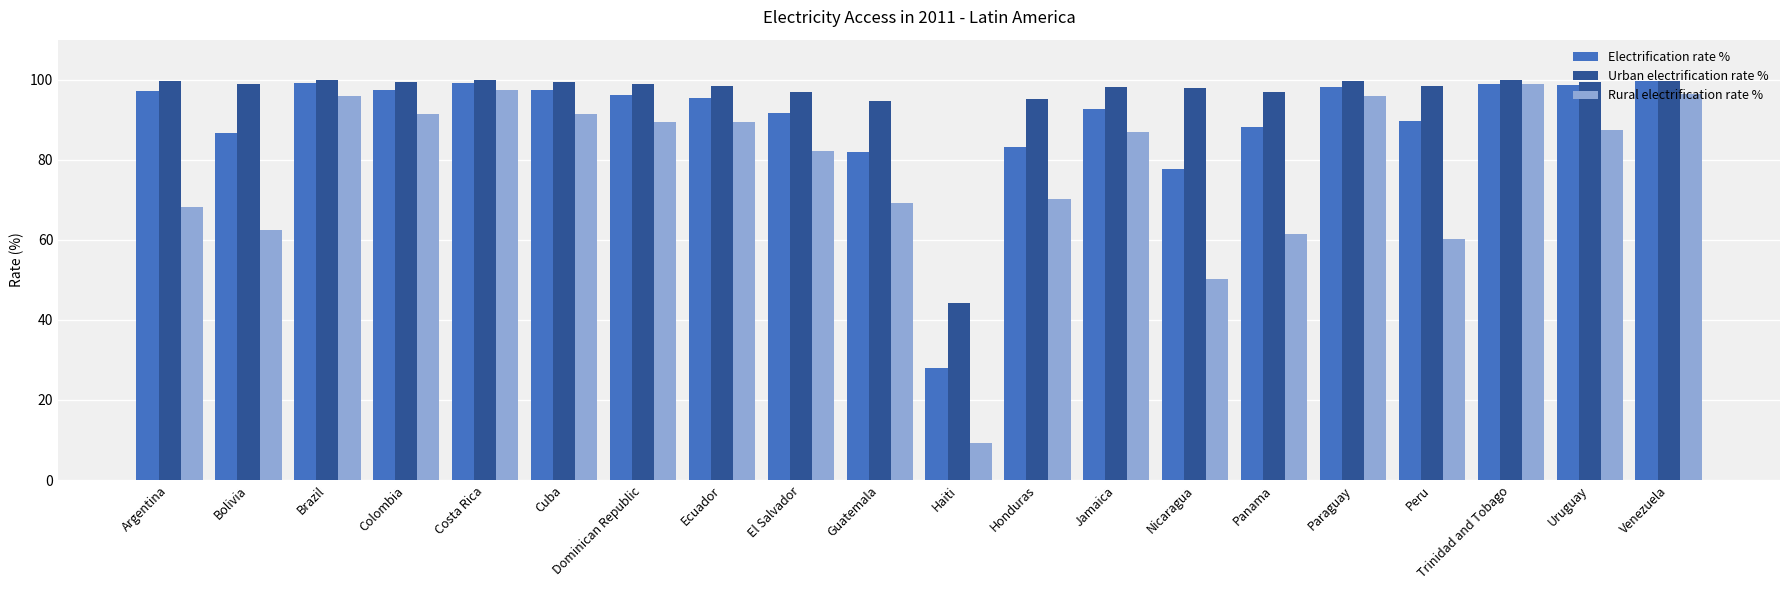

At how many categories does at least one series exceed 72?

19